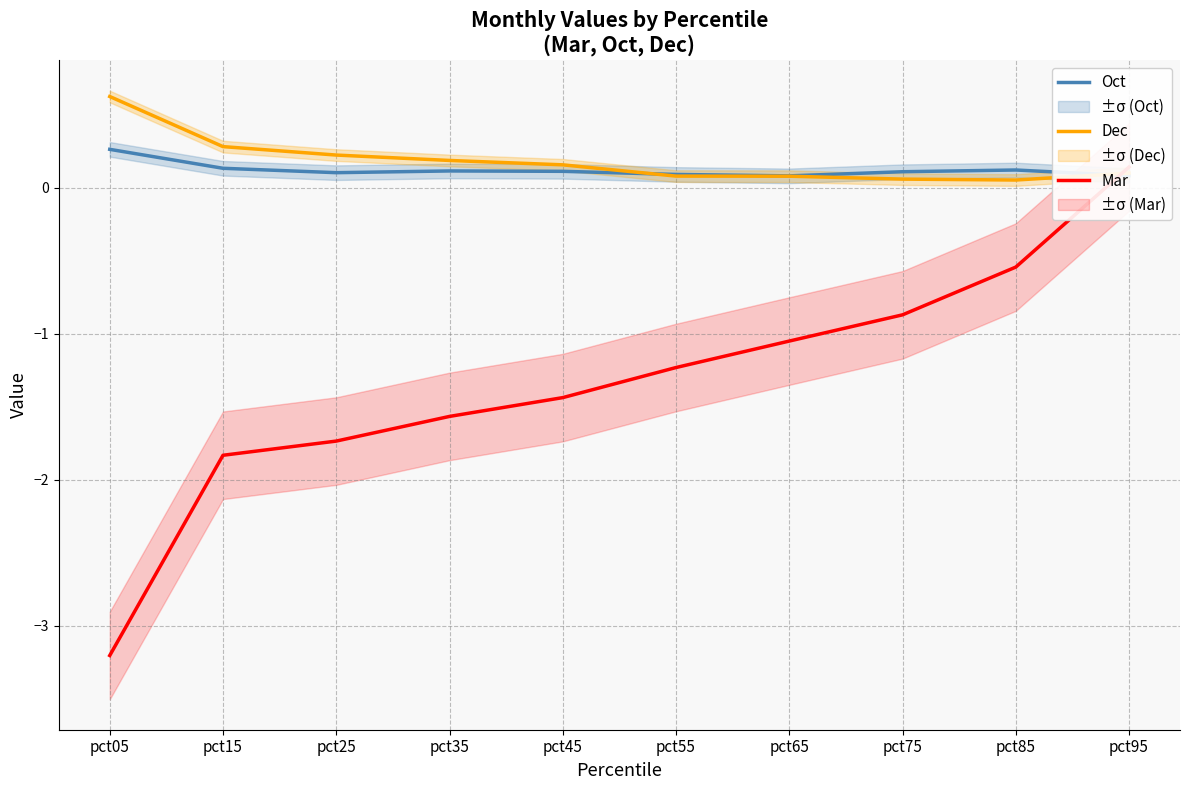

What is the value of the Mar point at the 10th from the left?

0.1